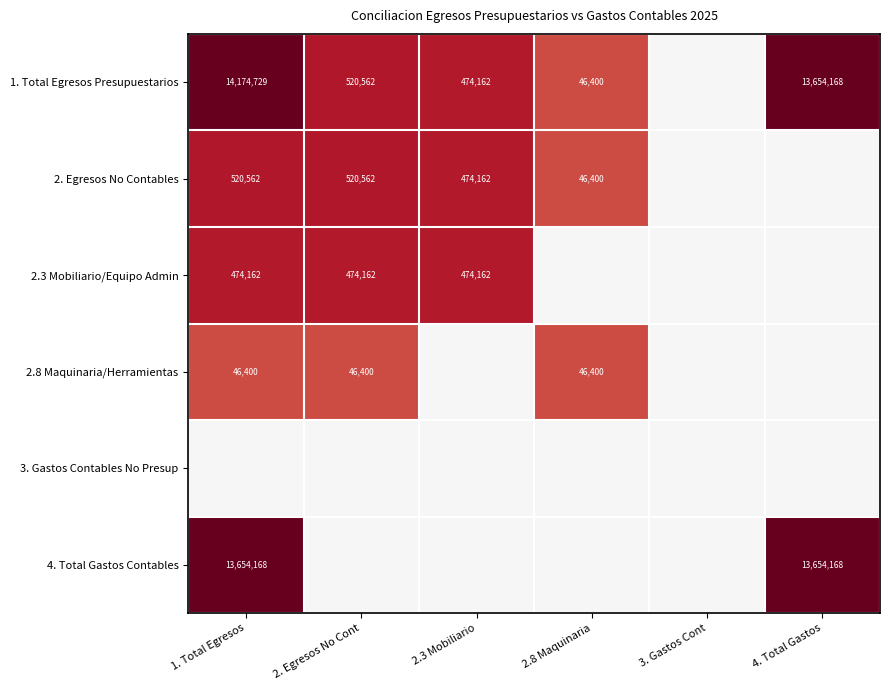

The 1. Total Egresos Presupuestarios series shows 46400 at 2.8 Maquinaria. True or false?

True